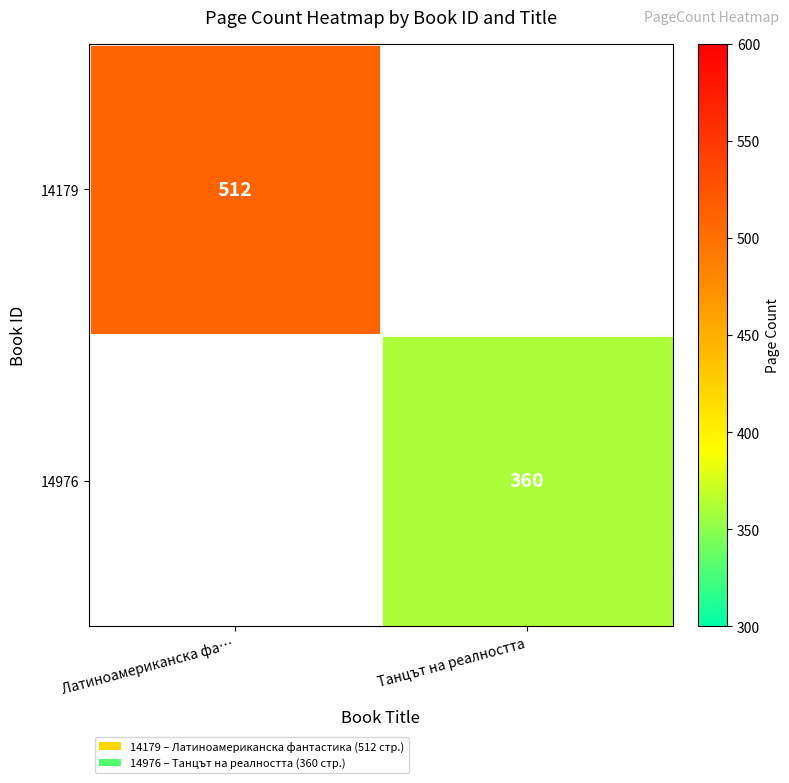

True or false: 14179 has a value of 512 at Латиноамериканска фа….

True